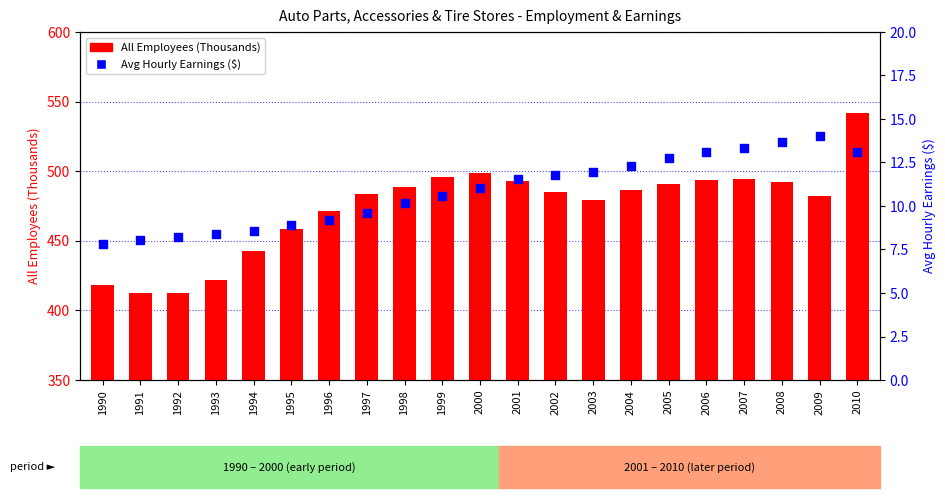

What is the total value across all series at 2001?

504.7